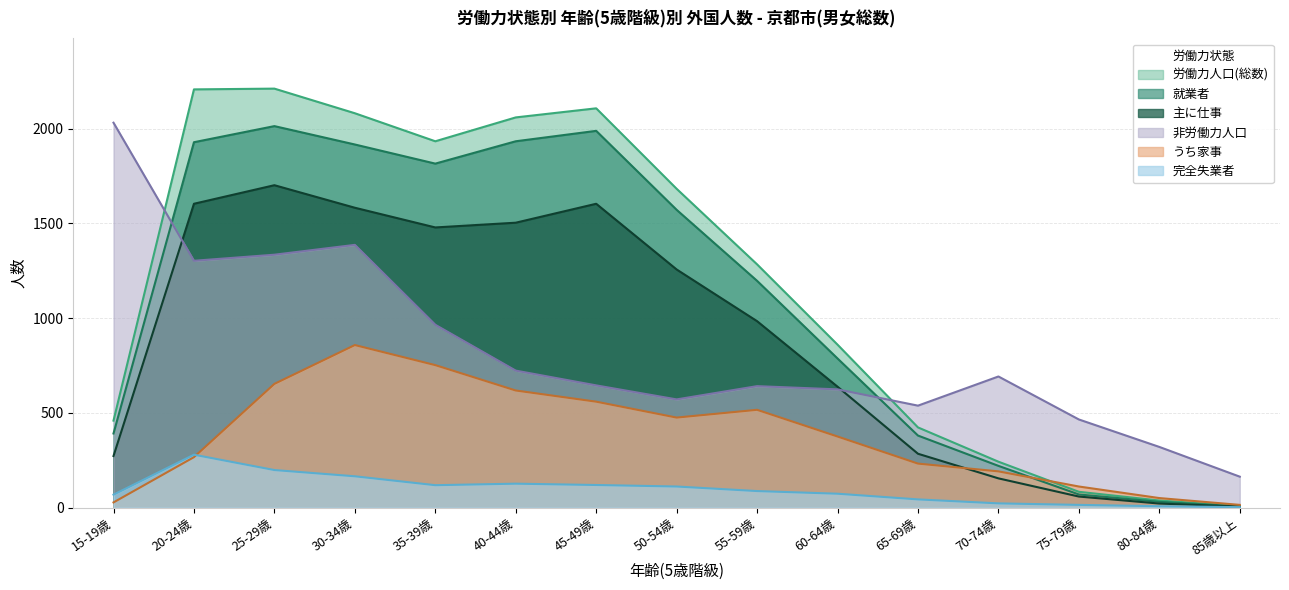

What is the value of the 就業者 point at the 15th from the left?

6